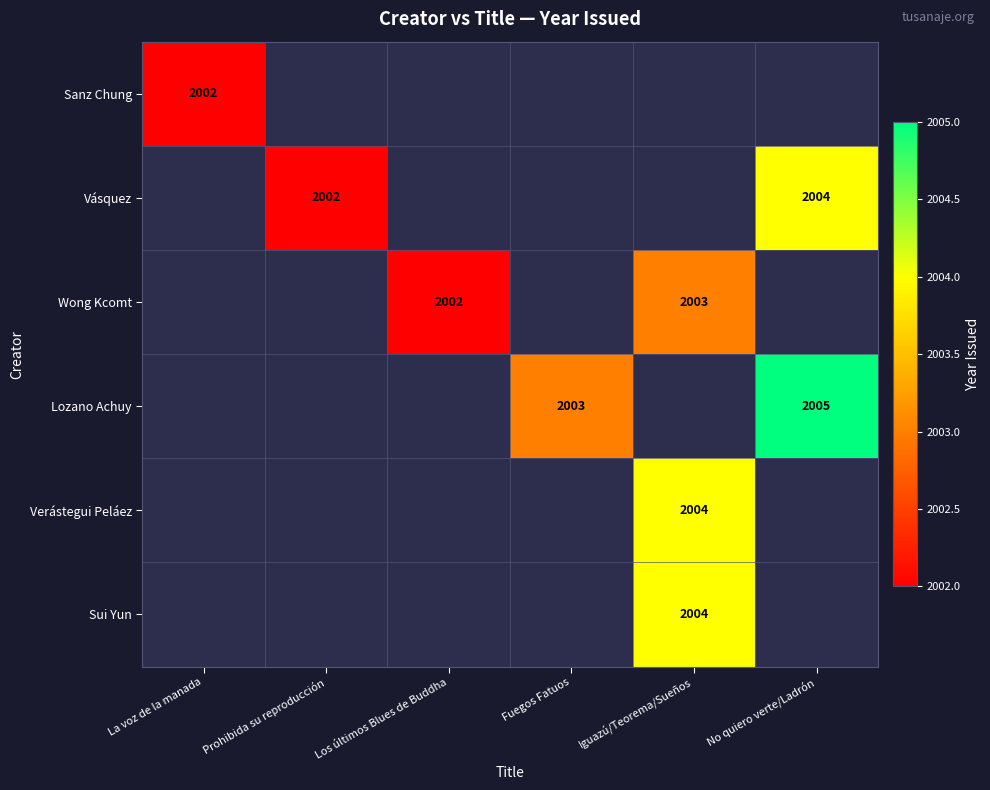

Between La voz de la manada and Los últimos Blues de Buddha, which is larger?

Los últimos Blues de Buddha